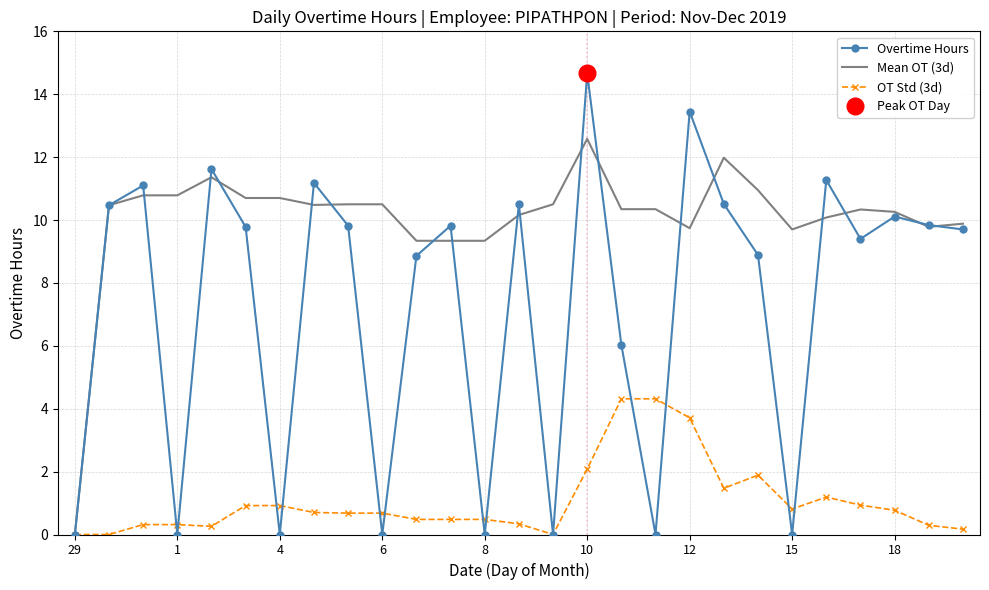

What value does the Overtime Hours series have at 1?

0.0